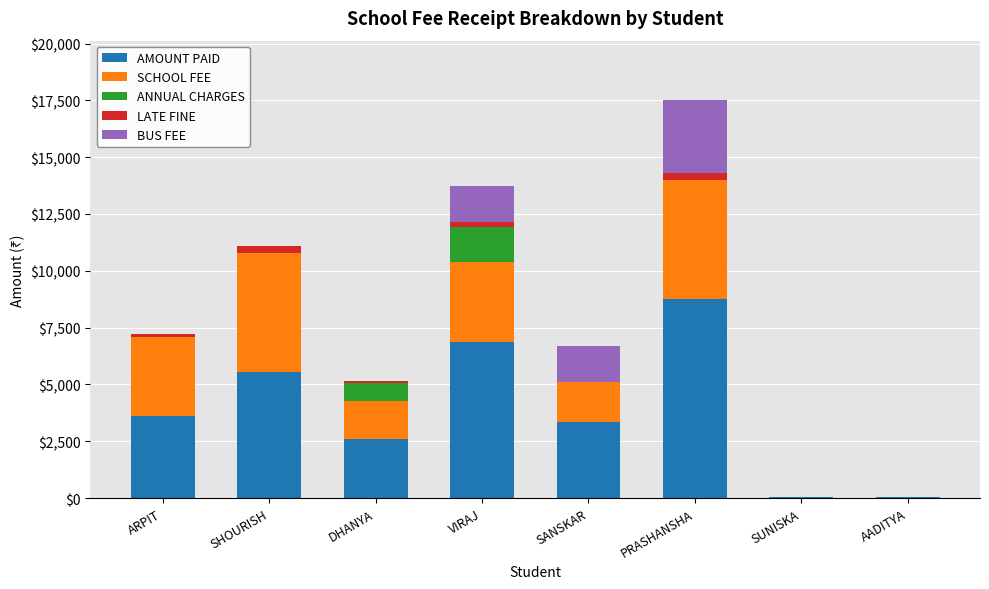

The AMOUNT PAID series shows 5007 at SANSKAR. True or false?

False